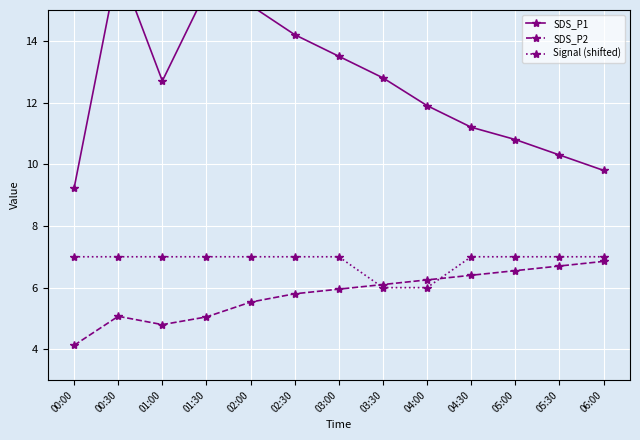

What is the difference between the SDS_P1 values at 01:30 and 02:00?

0.5